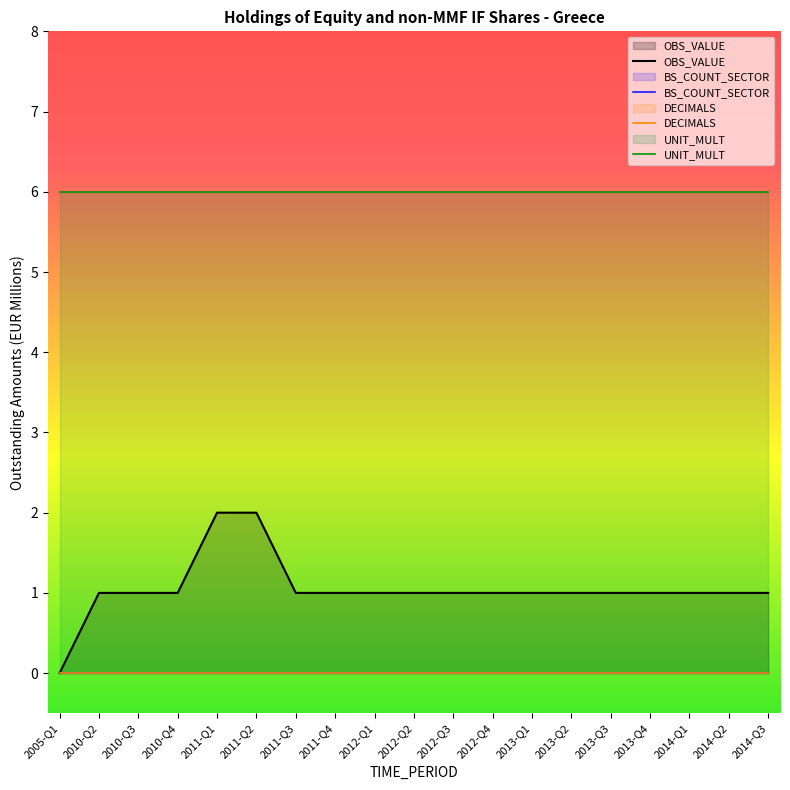

Rank the categories by UNIT_MULT value from highest to lowest.

2005-Q1, 2010-Q2, 2010-Q3, 2010-Q4, 2011-Q1, 2011-Q2, 2011-Q3, 2011-Q4, 2012-Q1, 2012-Q2, 2012-Q3, 2012-Q4, 2013-Q1, 2013-Q2, 2013-Q3, 2013-Q4, 2014-Q1, 2014-Q2, 2014-Q3